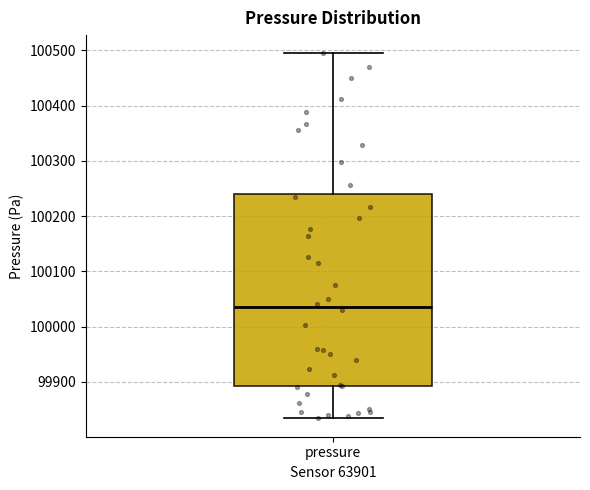

Read this box plot against the y-axis: the position of the median line, the range covered by the box, and the ends of both whiskers. The values are not printed on the chart, so give them approximately, as read against the axis.

median 100040, box 99890 to 100240, whiskers 99830 to 100490